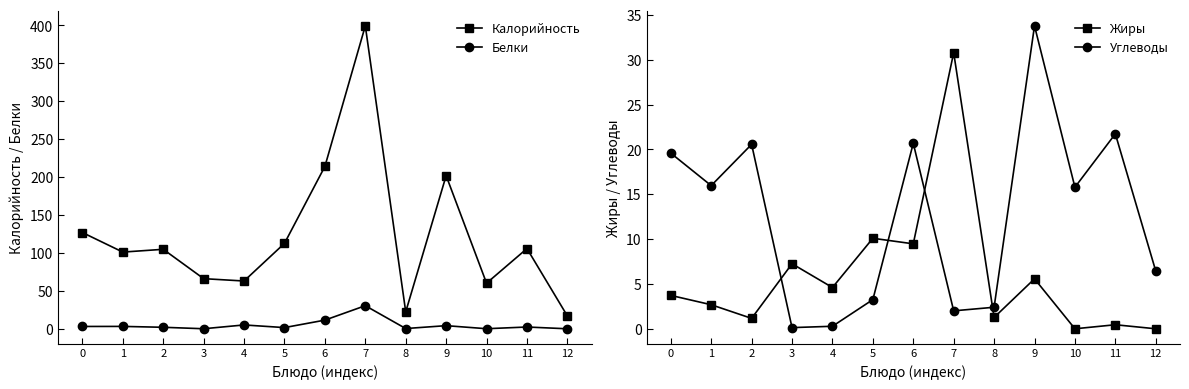

Between 3 and 5, which series saw the biggest shift?

Калорийность